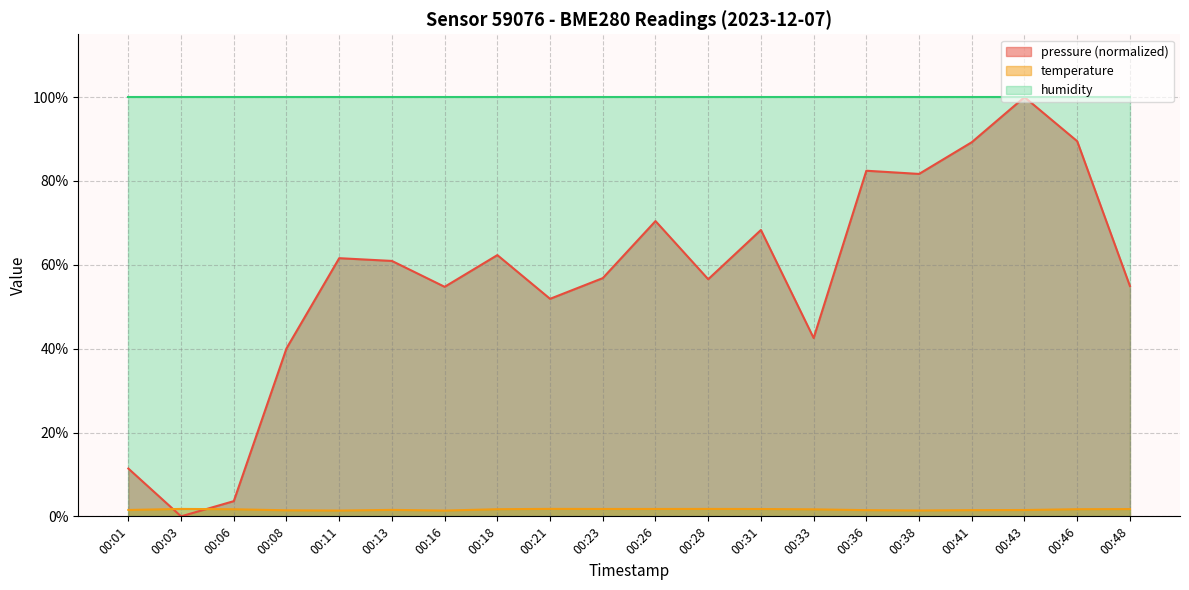

What is the spread (max minus min) of values at 00:36?

98.5